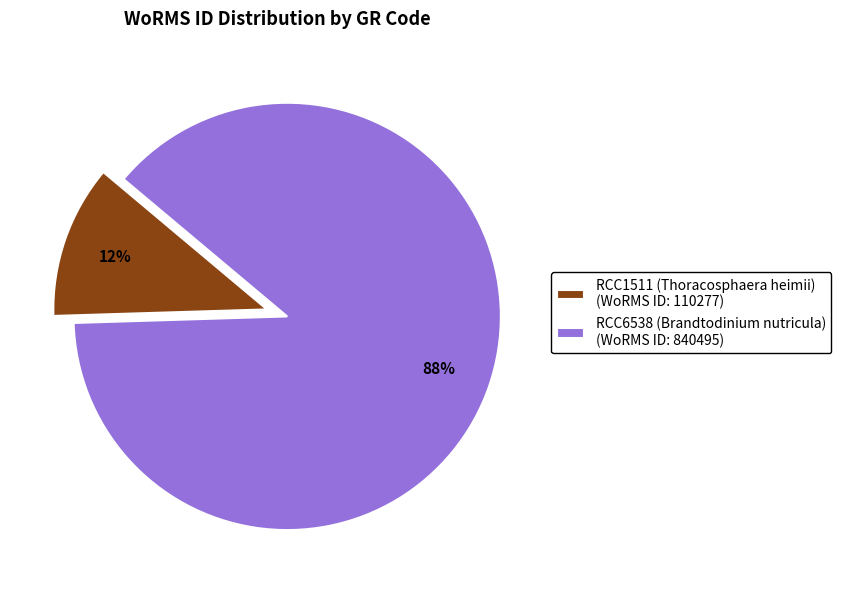

How many slices are in this pie chart?

2